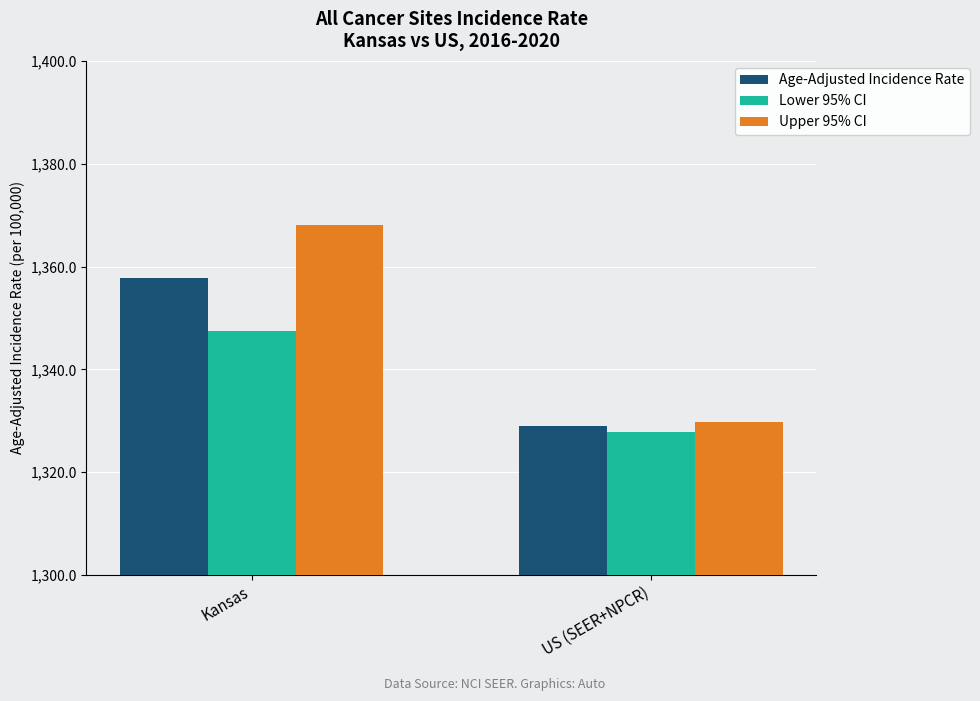

How many distinct data groups are displayed?

3